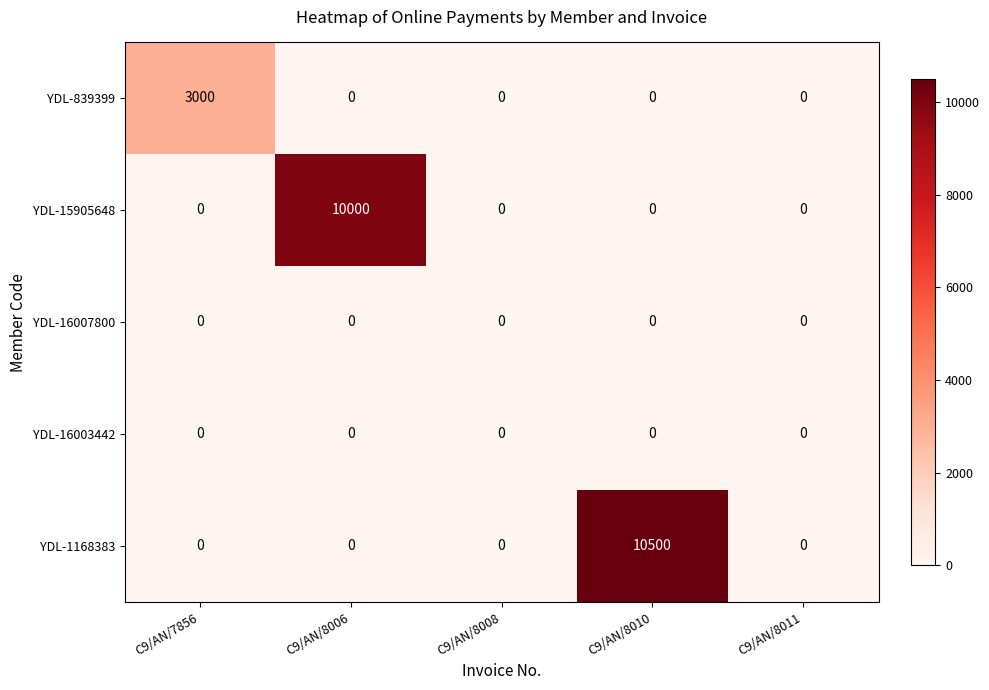

Which label corresponds to the largest value in the chart?

C9/AN/8010